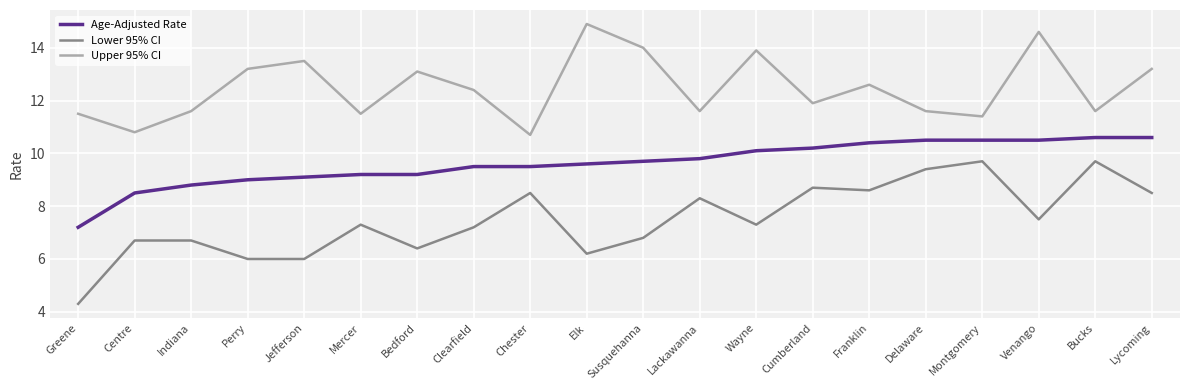

What value does the Upper 95% CI series have at Delaware?

11.6